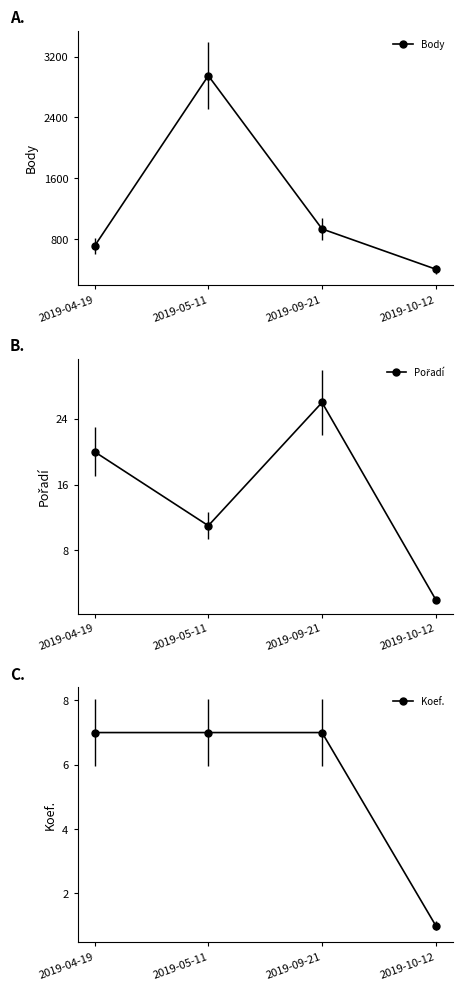

Between 2019-05-11 and 2019-10-12, which series saw the biggest shift?

Body